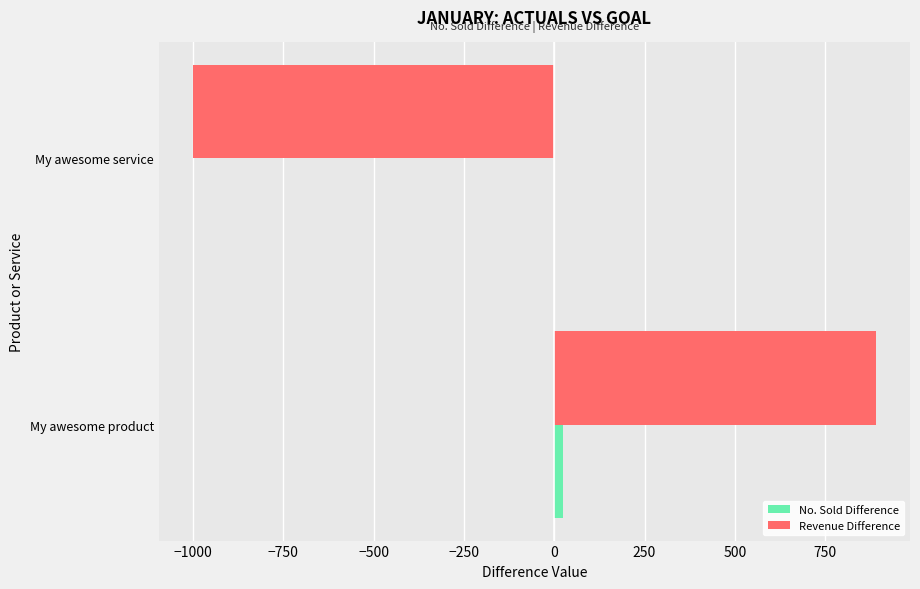

Which label corresponds to the largest value in the chart?

My awesome product